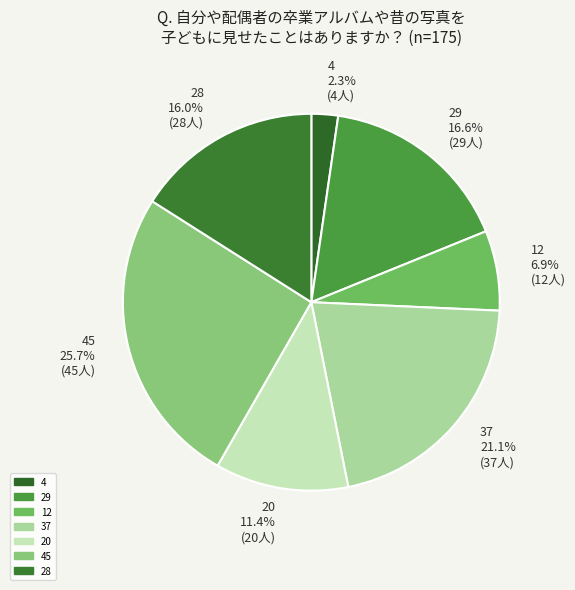

To the nearest percent, what is the difference between the largest and smallest slice percentages?

23%